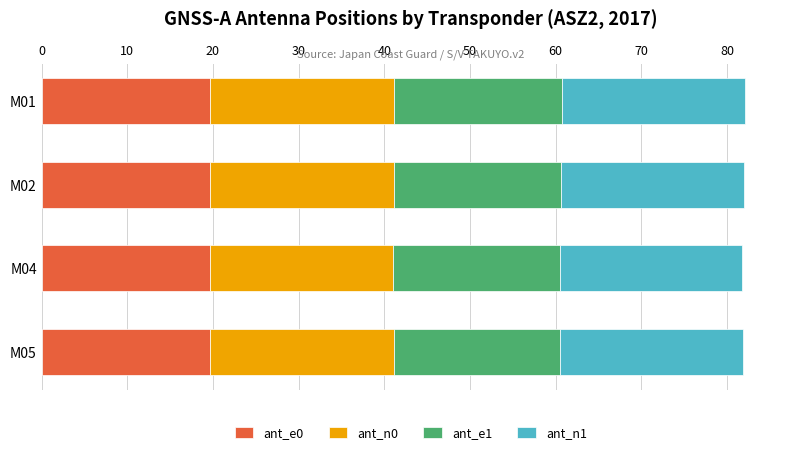

What is the minimum value for ant_e0?

19.6